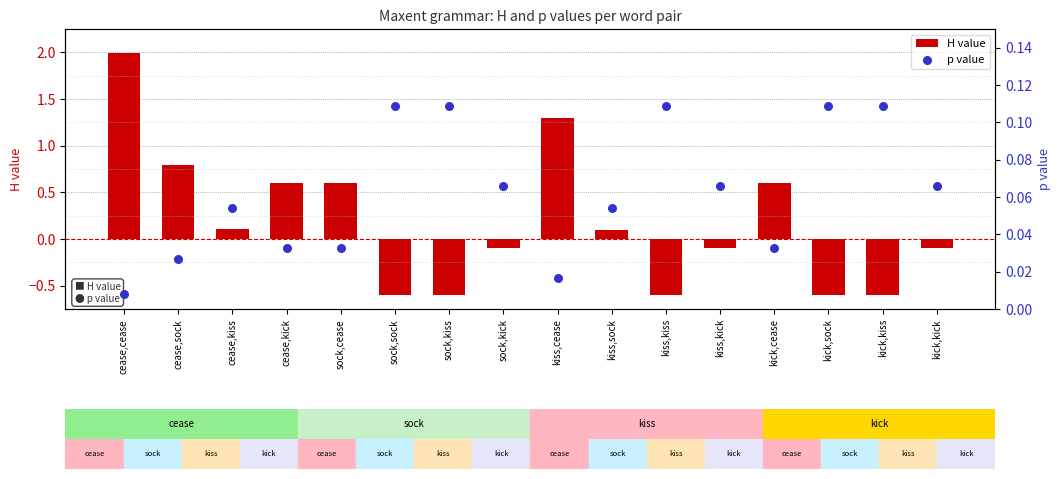

What are all the series names shown in the legend?

H value, p value